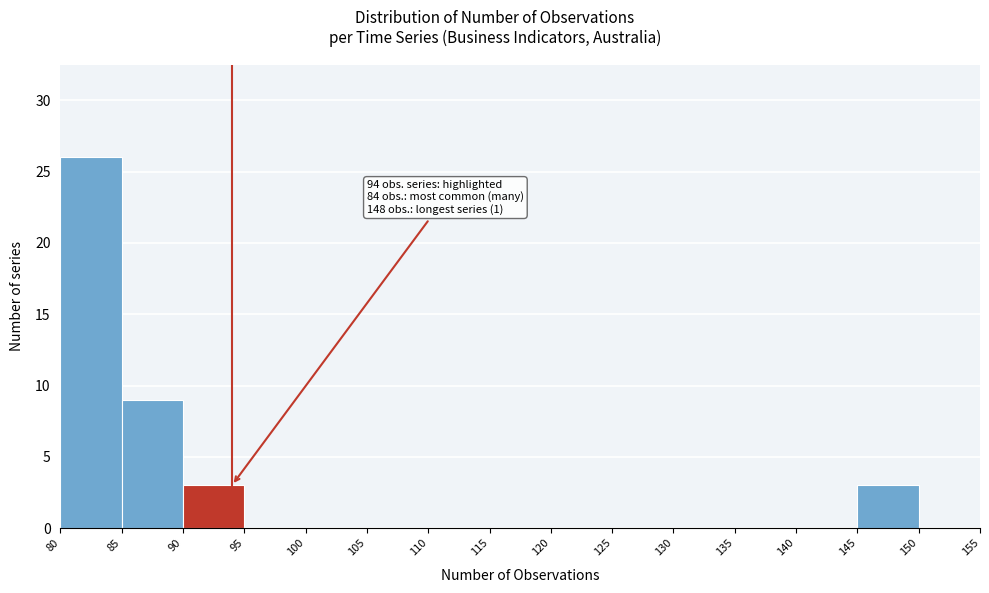

Which range on the x-axis has the tallest bar?

80 to 85